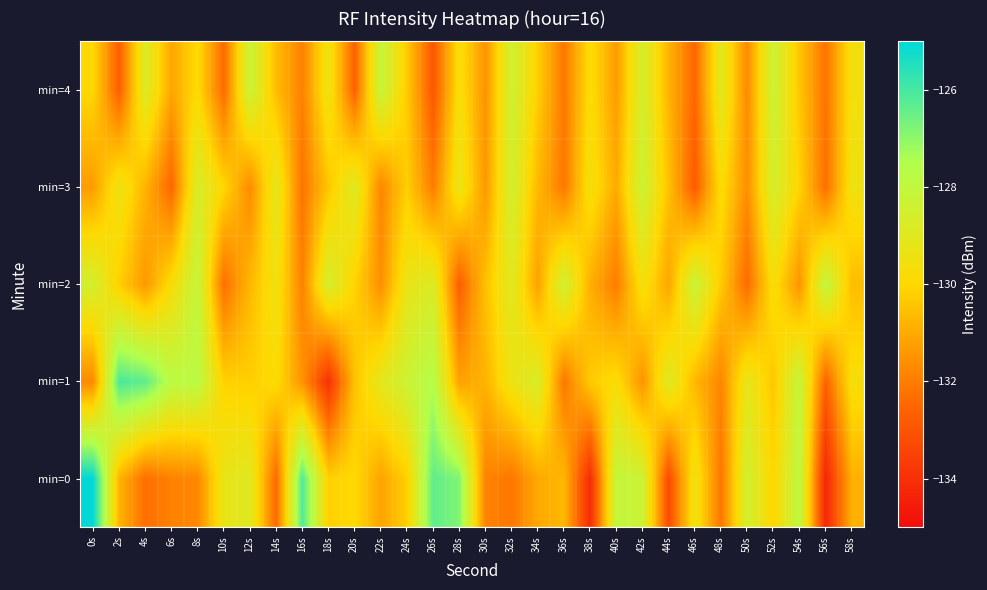

What is the total value across all series at 0s?

-646.5